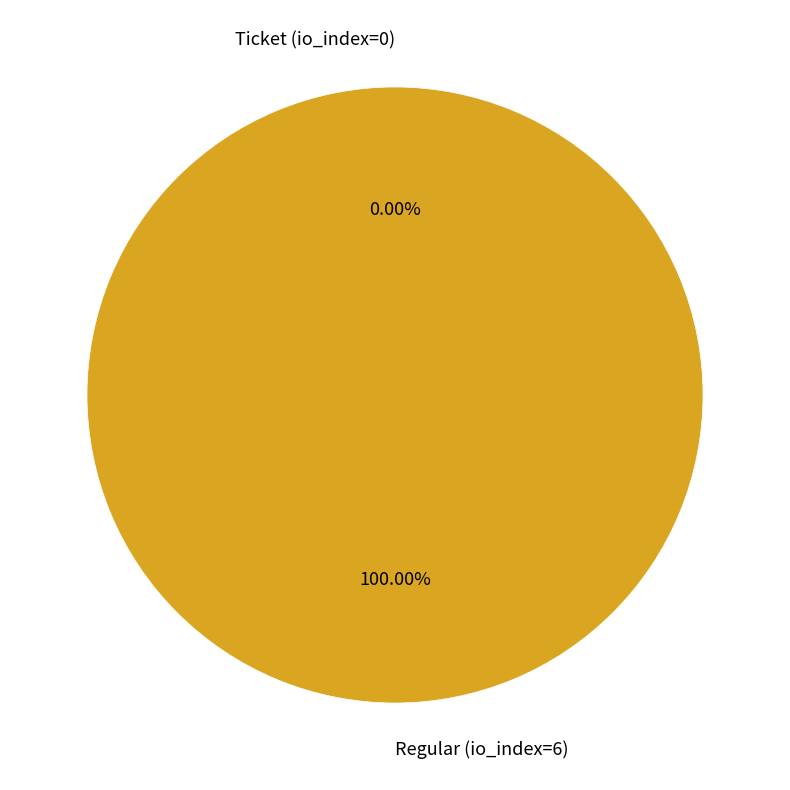

The Regular (io_index=6) slice represents 100% of the pie. True or false?

True